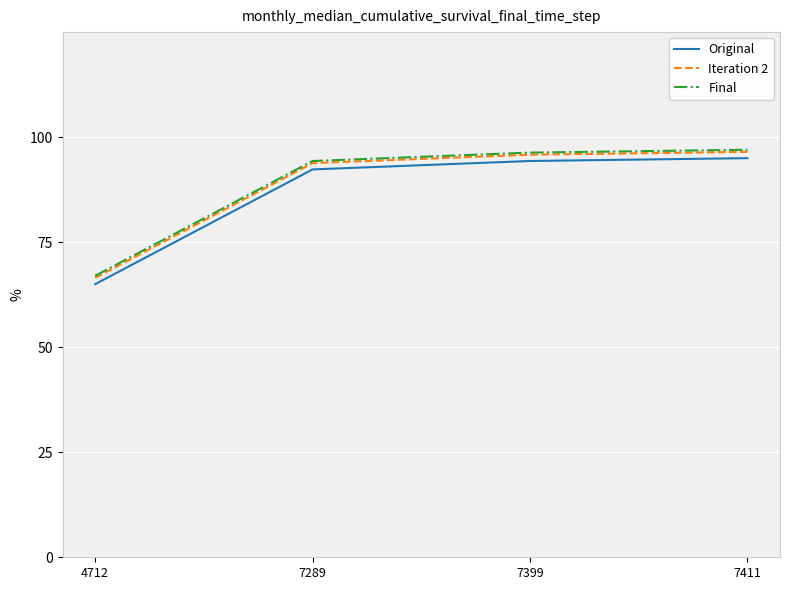

What is the greatest value displayed?

97.0